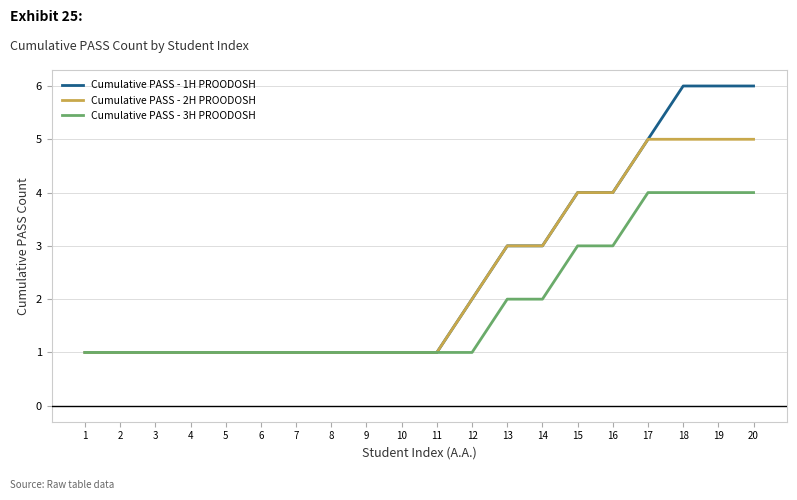

List the series in order of their peak value, lowest first.

Cumulative PASS - 3H PROODOSH, Cumulative PASS - 2H PROODOSH, Cumulative PASS - 1H PROODOSH